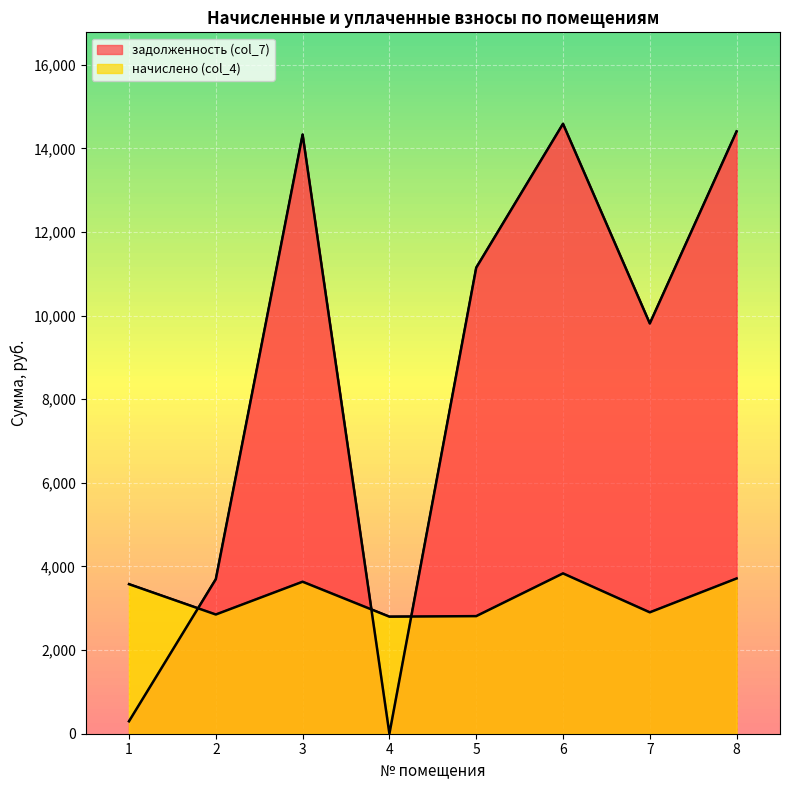

Between which two adjacent categories do задолженность (col_7) and начислено (col_4) first intersect?

1 and 2